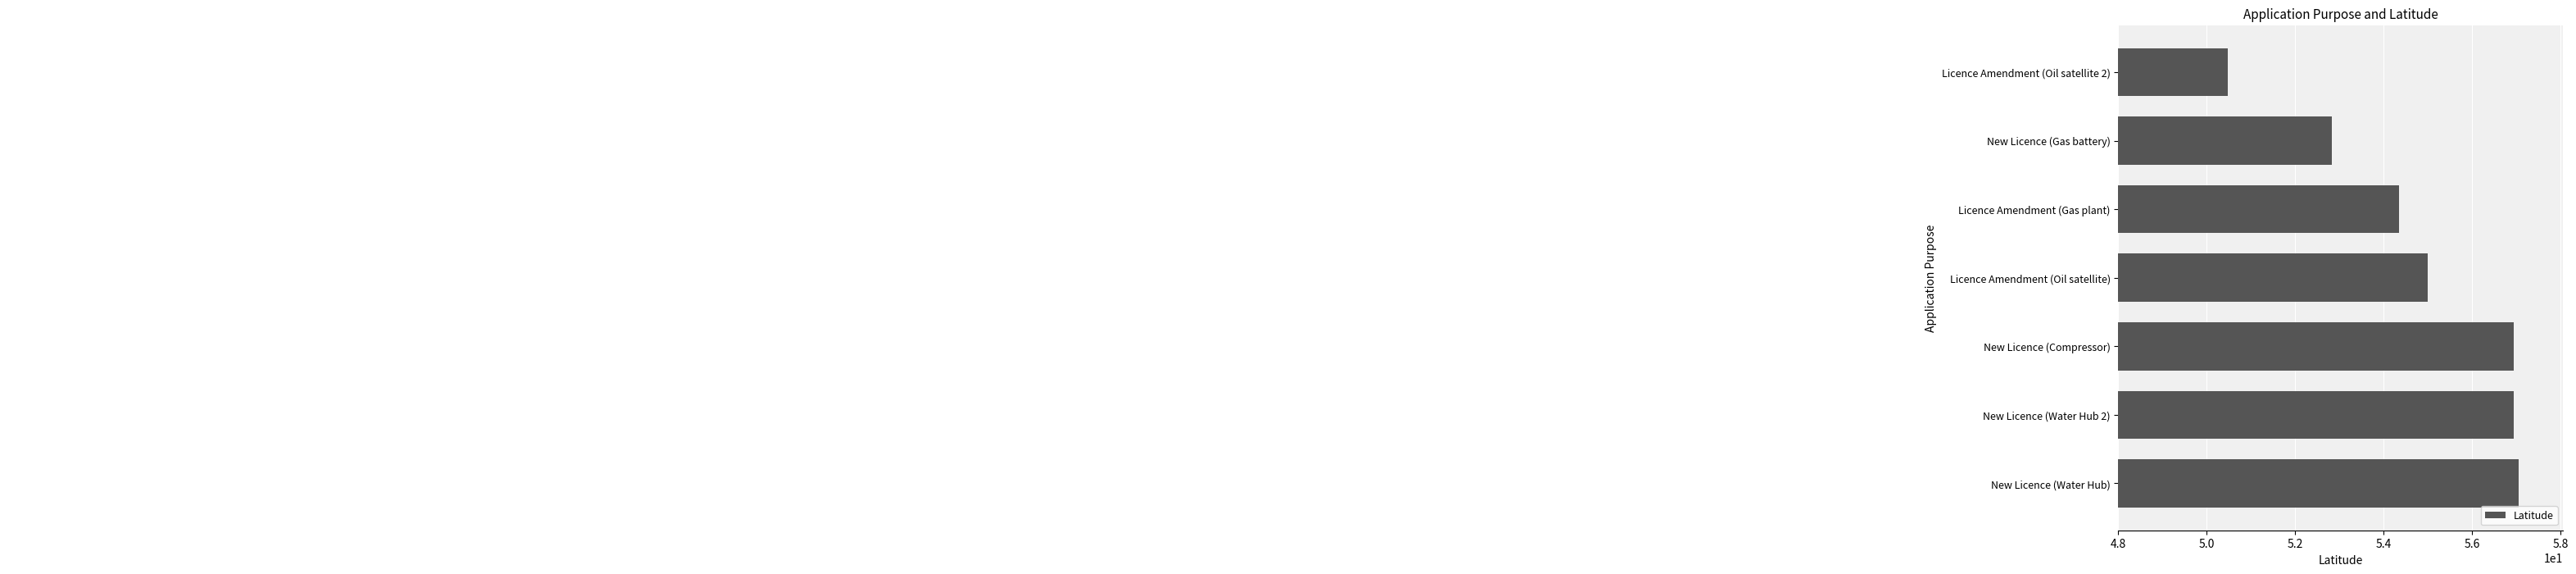

Reading bottom to top, what are all the values shown in this chart?

New Licence (Water Hub)=57.0	New Licence (Water Hub 2)=56.9	New Licence (Compressor)=56.9	Licence Amendment (Oil satellite)=55.0	Licence Amendment (Gas plant)=54.3	New Licence (Gas battery)=52.8	Licence Amendment (Oil satellite 2)=50.5